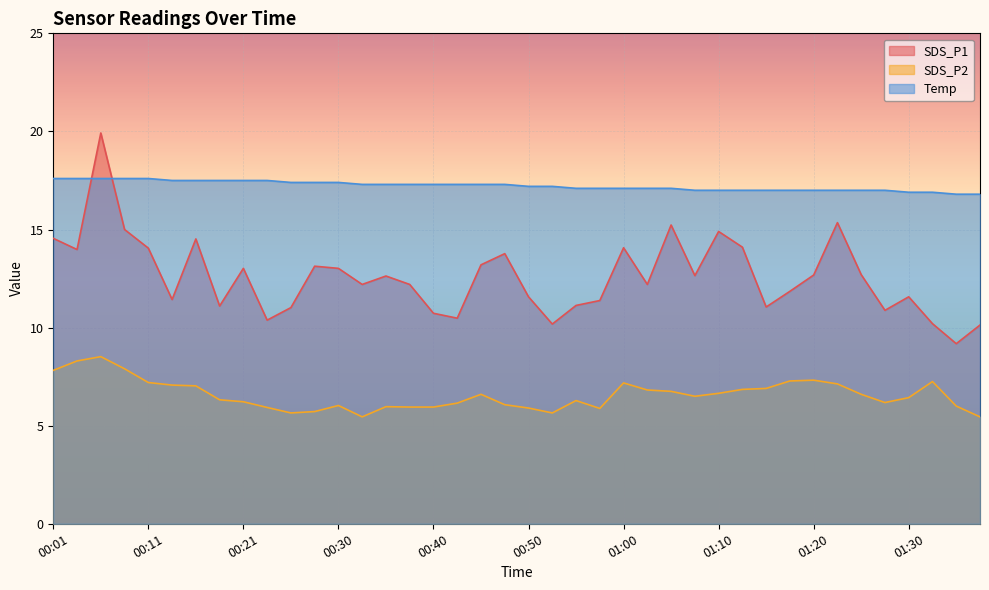

Rank the categories by SDS_P2 value from lowest to highest.

00:33, 01:38, 00:25, 00:52, 00:28, 00:57, 00:50, 00:23, 00:38, 00:40, 00:35, 01:35, 00:30, 00:48, 00:43, 01:28, 00:21, 00:55, 00:18, 01:30, 01:07, 00:45, 01:25, 01:10, 01:05, 01:02, 01:13, 01:15, 00:16, 00:13, 01:23, 01:00, 00:11, 01:33, 01:17, 01:20, 00:01, 00:08, 00:03, 00:06